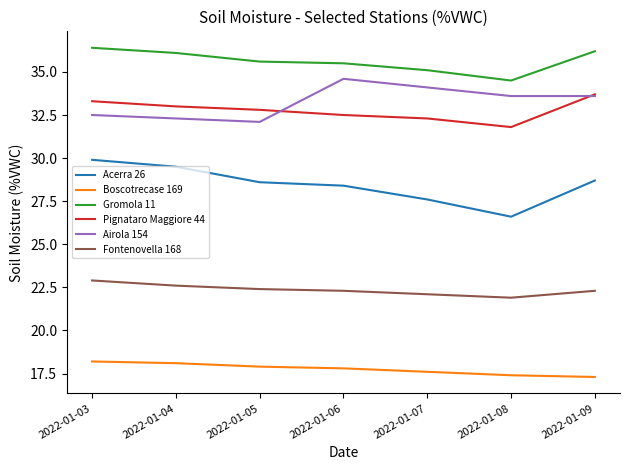

Which series has the largest total across all categories?

Gromola 11